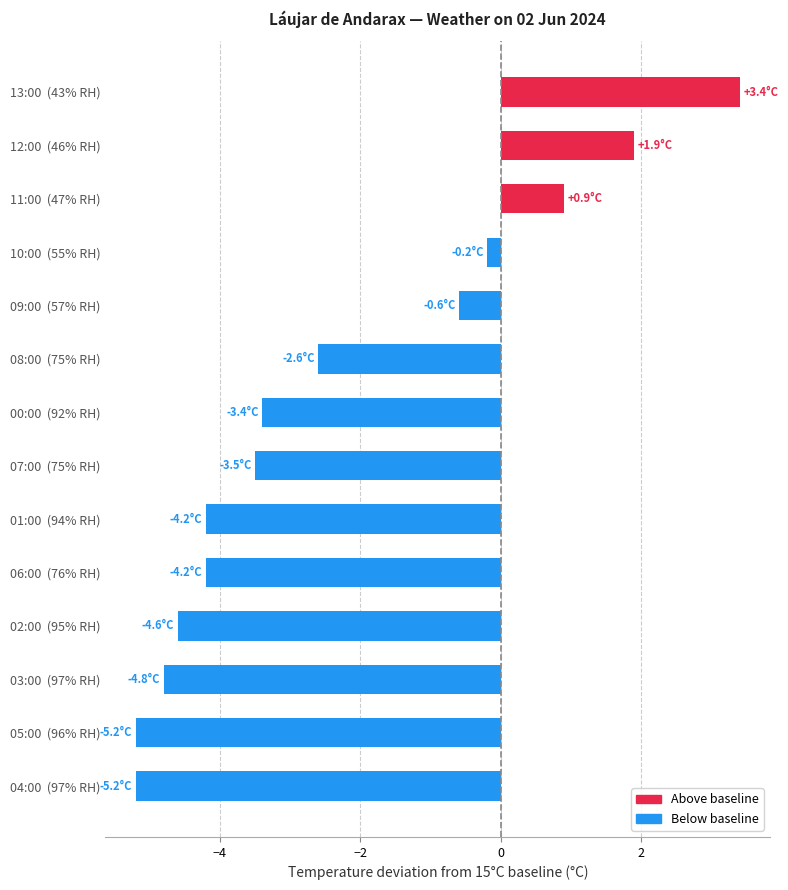

Does the chart contain stacked bars?

No